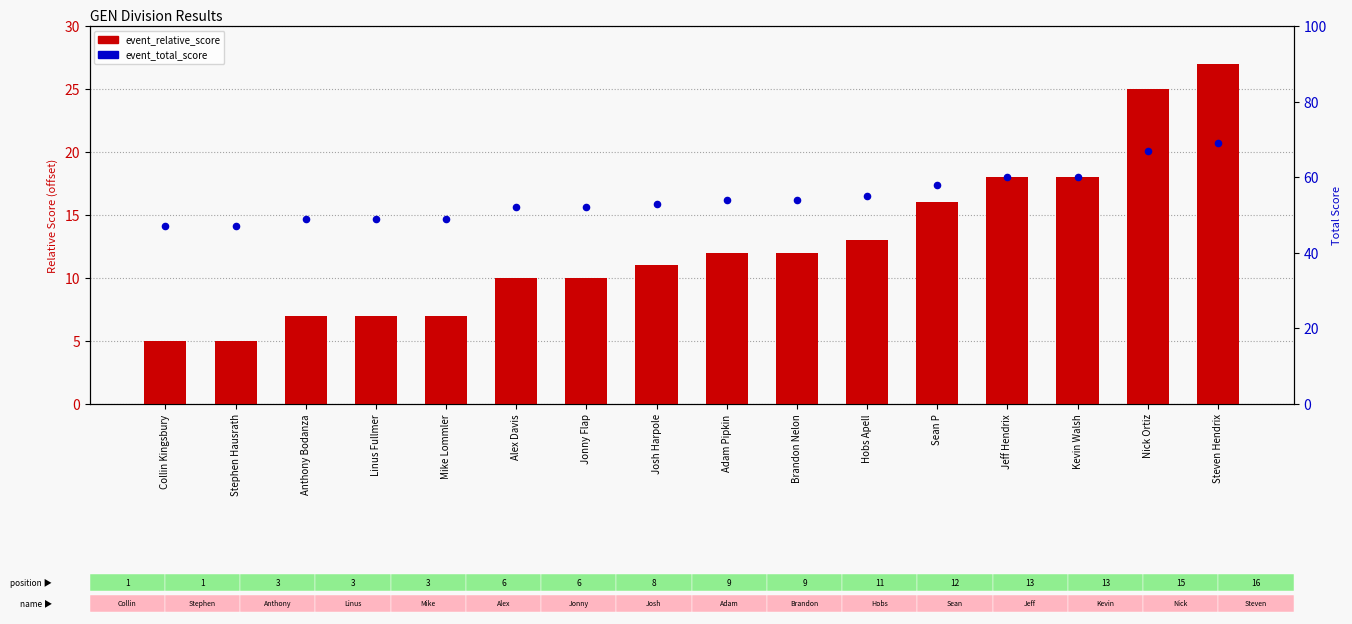

At how many categories does at least one series exceed 14?

16